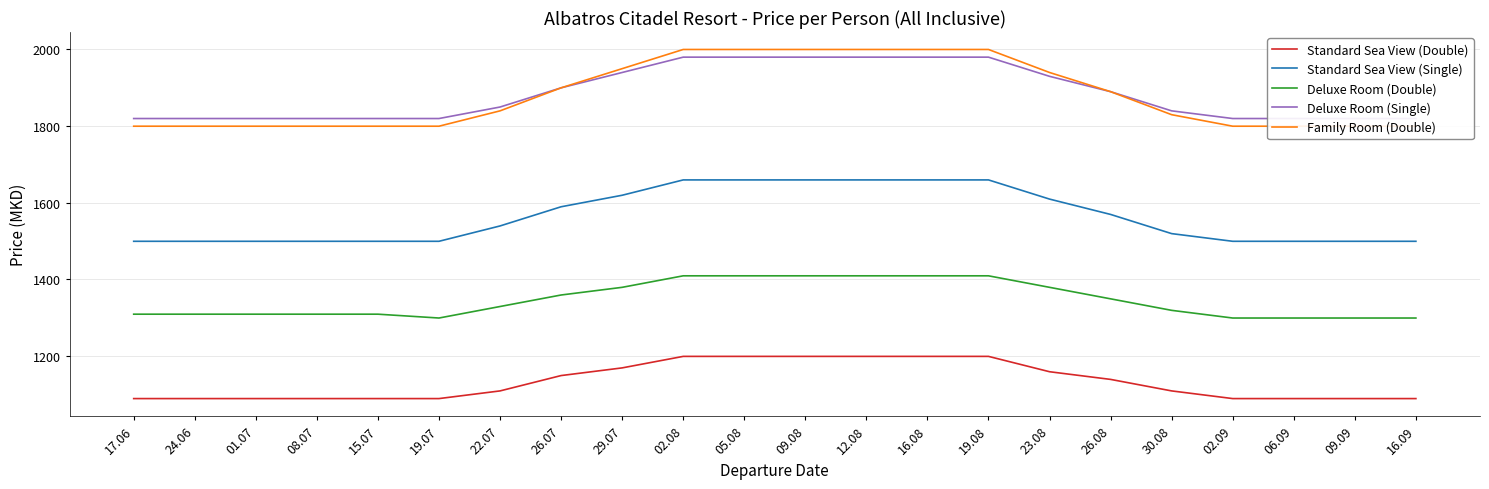

Reading left to right, transcribe all the data shown in this chart.

Standard Sea View (Double): 17.06=1089	24.06=1089	01.07=1089	08.07=1089	15.07=1089	19.07=1089	22.07=1109	26.07=1149	29.07=1169	02.08=1199	05.08=1199	09.08=1199	12.08=1199	16.08=1199	19.08=1199	23.08=1159	26.08=1139	30.08=1109	02.09=1089	06.09=1089	09.09=1089	16.09=1089
Standard Sea View (Single): 17.06=1499	24.06=1499	01.07=1499	08.07=1499	15.07=1499	19.07=1499	22.07=1539	26.07=1589	29.07=1619	02.08=1659	05.08=1659	09.08=1659	12.08=1659	16.08=1659	19.08=1659	23.08=1609	26.08=1569	30.08=1519	02.09=1499	06.09=1499	09.09=1499	16.09=1499
Deluxe Room (Double): 17.06=1309	24.06=1309	01.07=1309	08.07=1309	15.07=1309	19.07=1299	22.07=1329	26.07=1359	29.07=1379	02.08=1409	05.08=1409	09.08=1409	12.08=1409	16.08=1409	19.08=1409	23.08=1379	26.08=1349	30.08=1319	02.09=1299	06.09=1299	09.09=1299	16.09=1299
Deluxe Room (Single): 17.06=1819	24.06=1819	01.07=1819	08.07=1819	15.07=1819	19.07=1819	22.07=1849	26.07=1899	29.07=1939	02.08=1979	05.08=1979	09.08=1979	12.08=1979	16.08=1979	19.08=1979	23.08=1929	26.08=1889	30.08=1839	02.09=1819	06.09=1819	09.09=1819	16.09=1819
Family Room (Double): 17.06=1799	24.06=1799	01.07=1799	08.07=1799	15.07=1799	19.07=1799	22.07=1839	26.07=1899	29.07=1949	02.08=1999	05.08=1999	09.08=1999	12.08=1999	16.08=1999	19.08=1999	23.08=1939	26.08=1889	30.08=1829	02.09=1799	06.09=1799	09.09=1799	16.09=1799